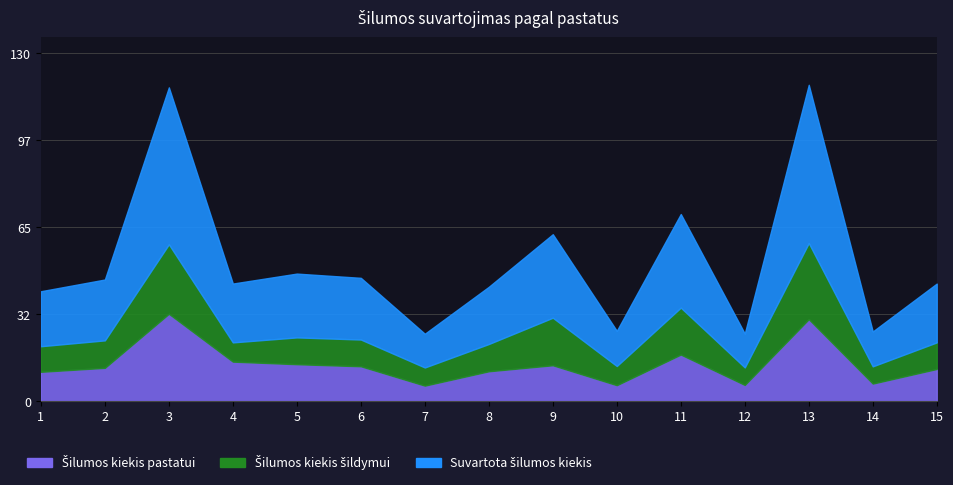

Reading left to right, what are all the values shown in this chart?

Šilumos kiekis pastatui šildyti (MWh): 1=10.9	2=12.4	3=32.5	4=14.7	5=13.8	6=13.0	7=5.8	8=11.1	9=13.4	10=6.0	11=17.4	12=6.1	13=30.5	14=6.6	15=12.0
Šilumos kiekis šildymui kWh/m²: 1=9.5	2=10.2	3=25.9	4=7.2	5=10.0	6=10.0	7=6.8	8=10.1	9=17.7	10=7.1	11=17.5	12=6.5	13=28.3	14=6.4	15=9.9
Name suvartotas šilumos kiekis (MWh): 1=20.5	2=22.6	3=58.4	4=21.9	5=23.7	6=23.0	7=12.6	8=21.3	9=31.1	10=13.1	11=34.8	12=12.6	13=58.9	14=13.0	15=21.9